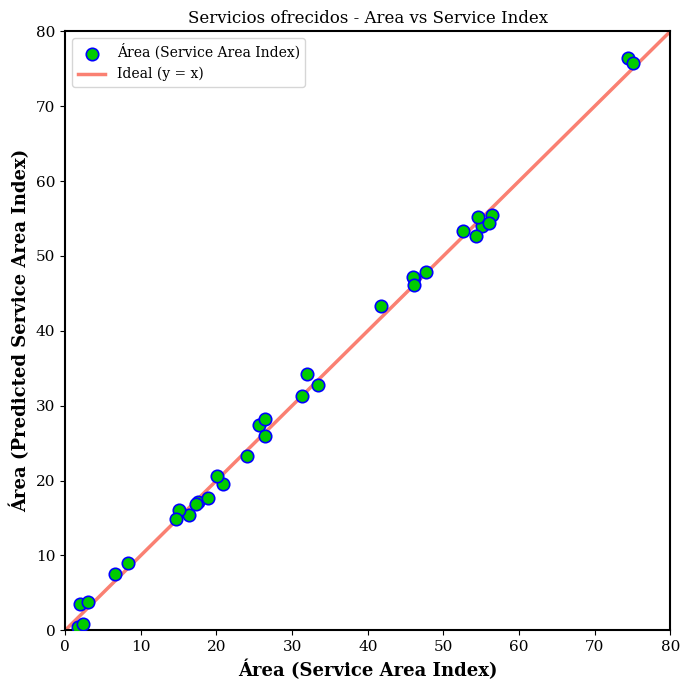

What Y value in the scatter plot is closest to 38?

34.3